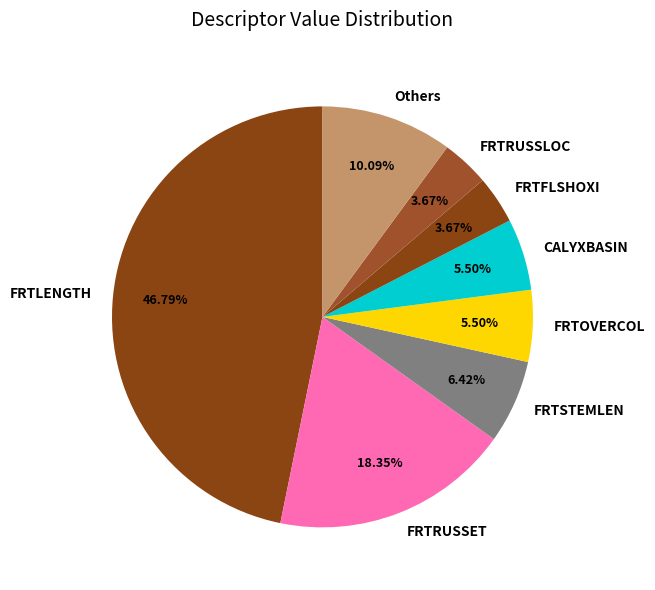

Which category has the biggest portion of the pie?

FRTLENGTH